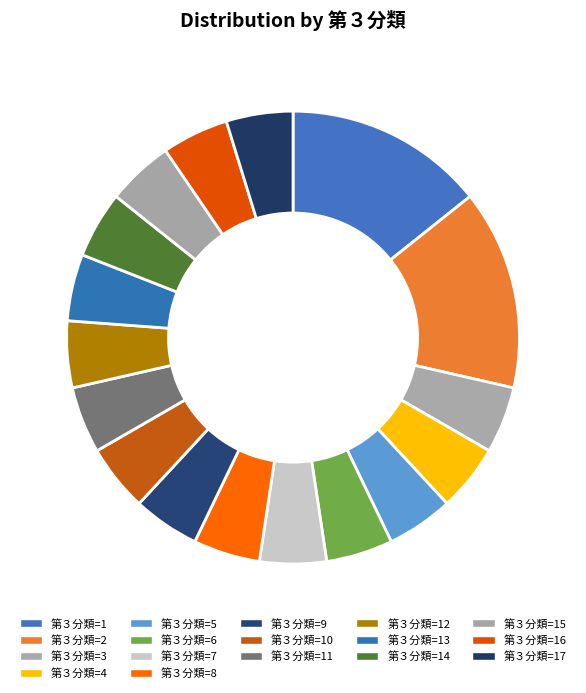

How many segments does this pie chart have?

17